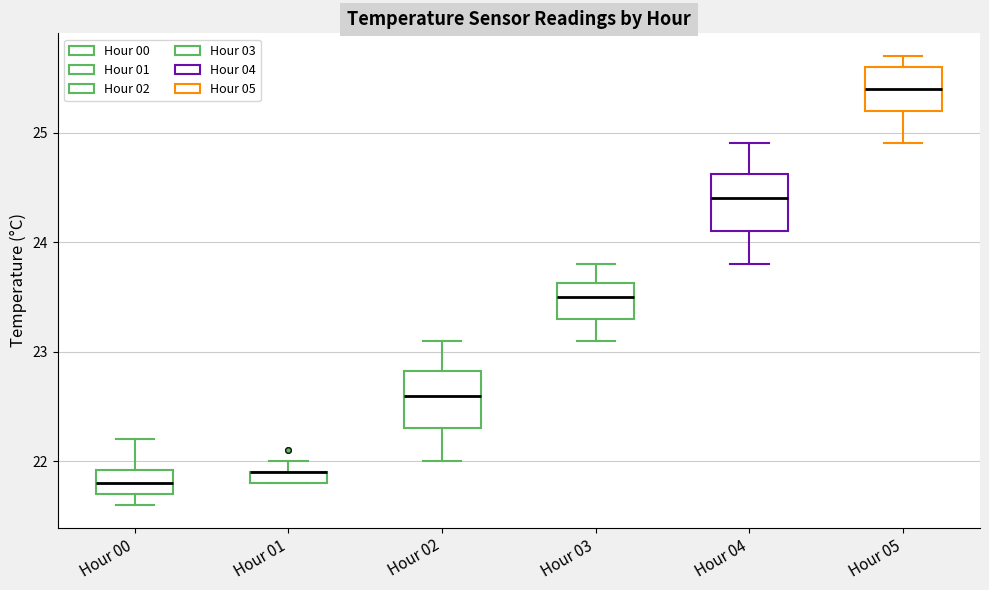

Where is the upper edge of the box for Hour 04 on the y-axis? The values are not printed on the chart, so give them approximately, as read against the axis.

24.6